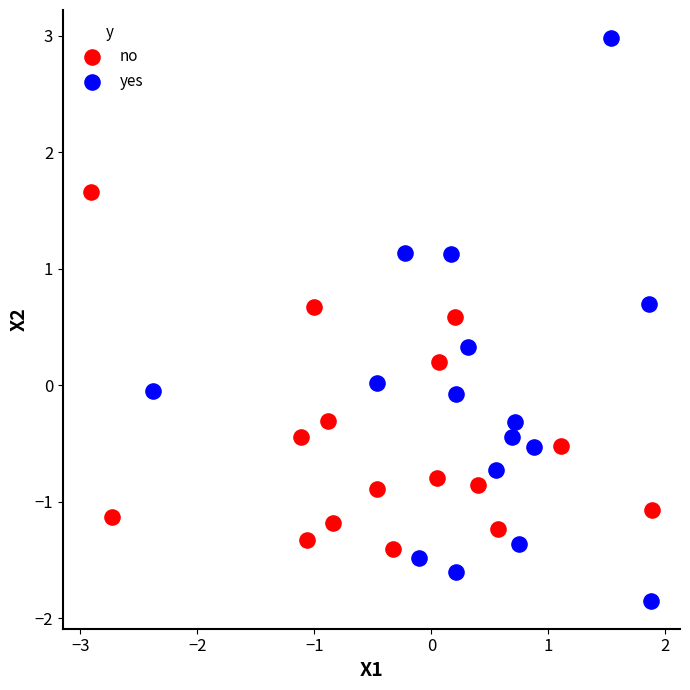

Which series has the largest Y range (max minus min)?

yes